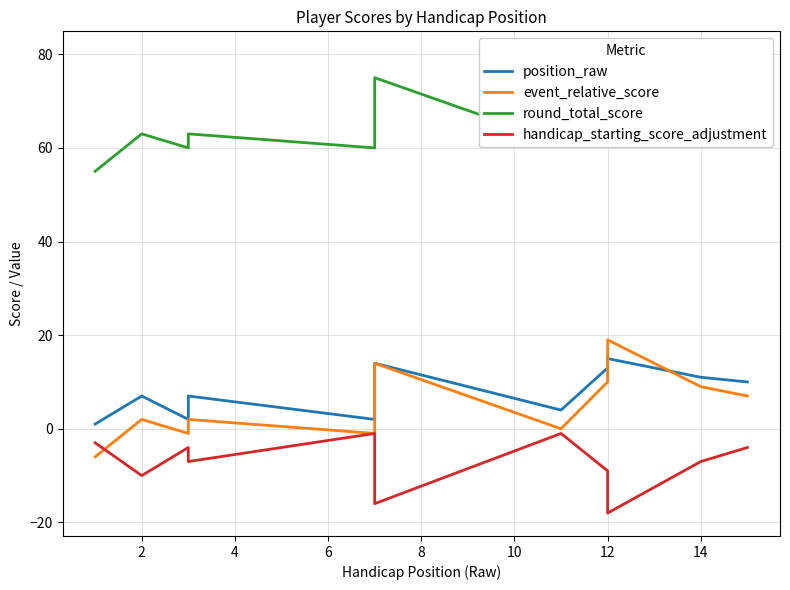

What is the label of the 3rd point from the right?

12